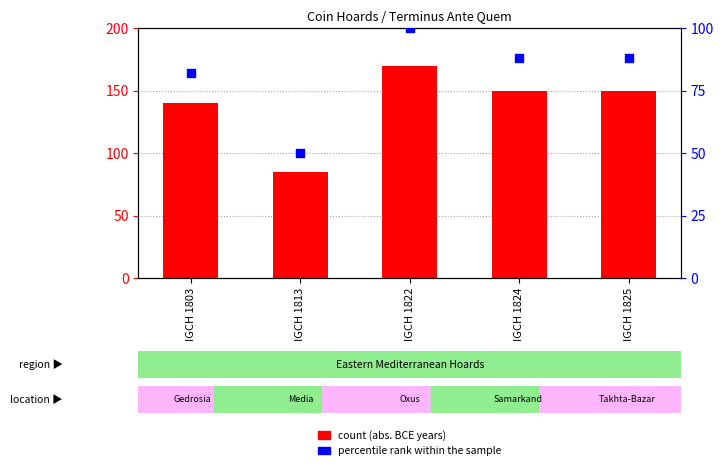

What are all the series names shown in the legend?

count, percentile rank within the sample